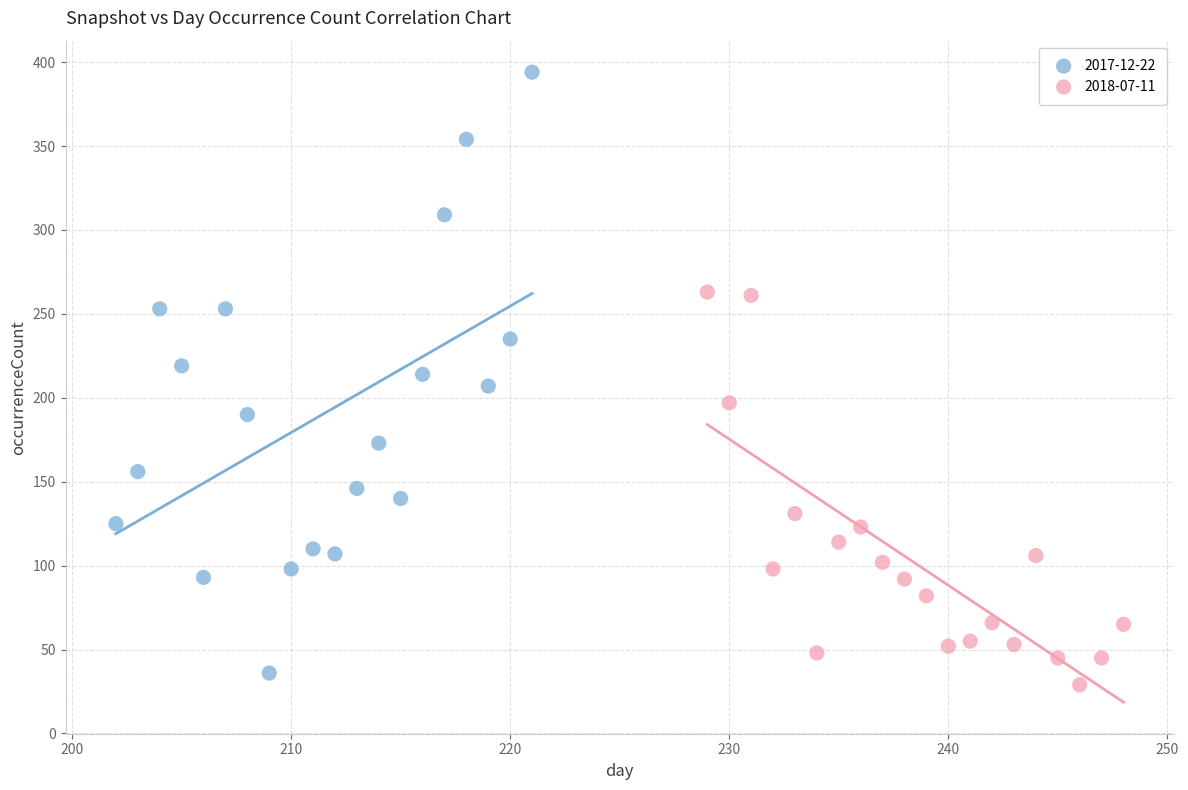

What are all the series names shown in the legend?

2017-12-22, 2018-07-11